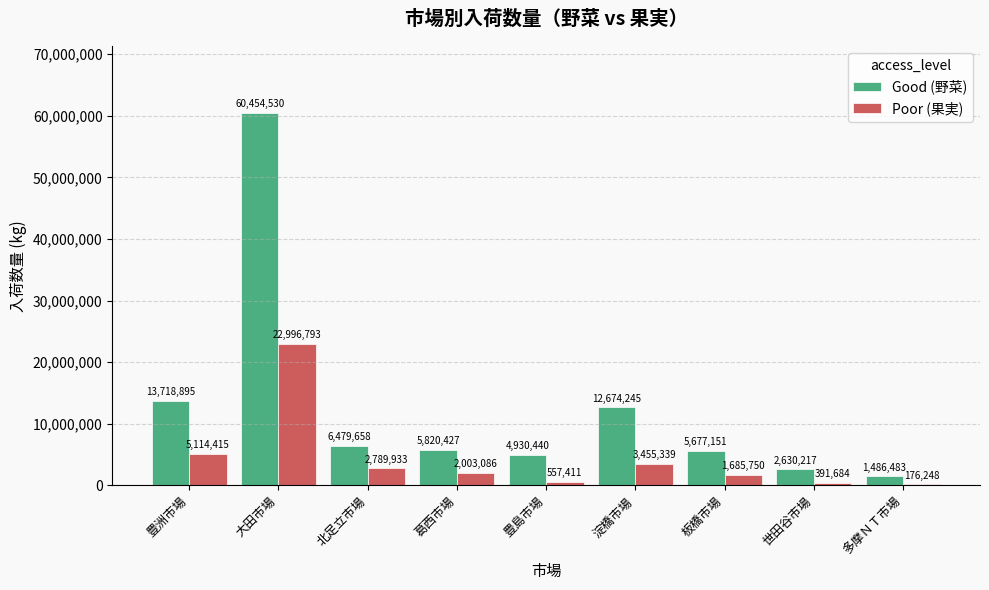

Reading left to right, extract all data points from this chart.

Good (野菜): 豊洲市場=13718895	大田市場=60454530	北足立市場=6479658	葛西市場=5820427	豊島市場=4930440	淀橋市場=12674245	板橋市場=5677151	世田谷市場=2630217	多摩ＮＴ市場=1486483
Poor (果実): 豊洲市場=5114415	大田市場=22996793	北足立市場=2789933	葛西市場=2003086	豊島市場=557411	淀橋市場=3455339	板橋市場=1685750	世田谷市場=391684	多摩ＮＴ市場=176248